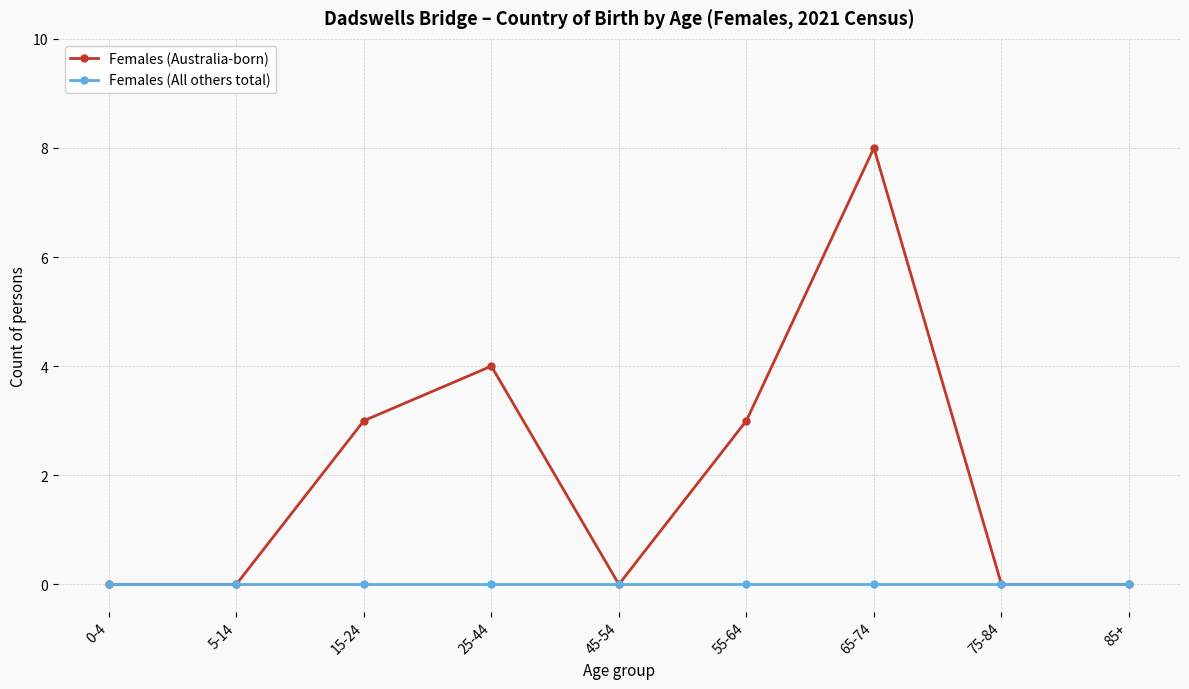

At how many categories does at least one series exceed 5?

1